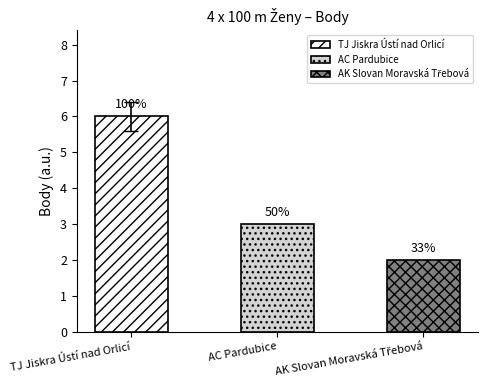

Reading left to right, list all the values displayed in this chart.

6	3	2